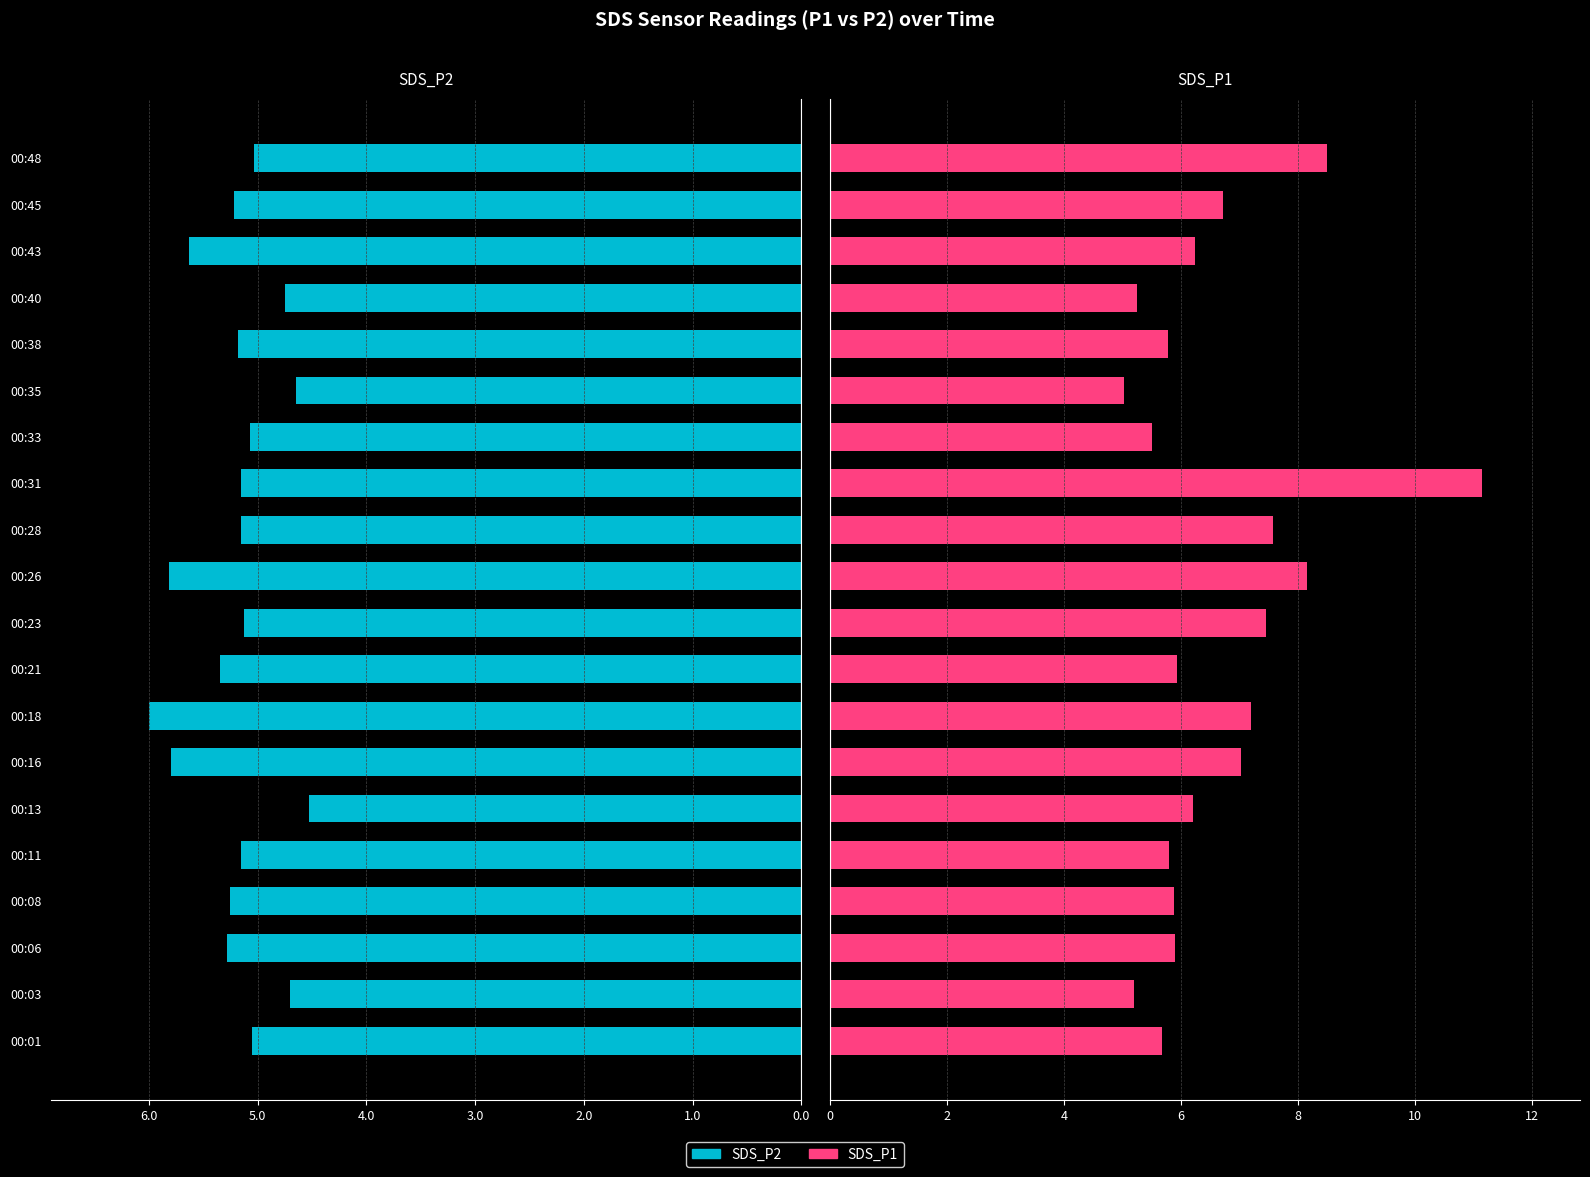

Is the value of SDS_P1 at 00:23 greater than the value of SDS_P2 at 00:43?

Yes